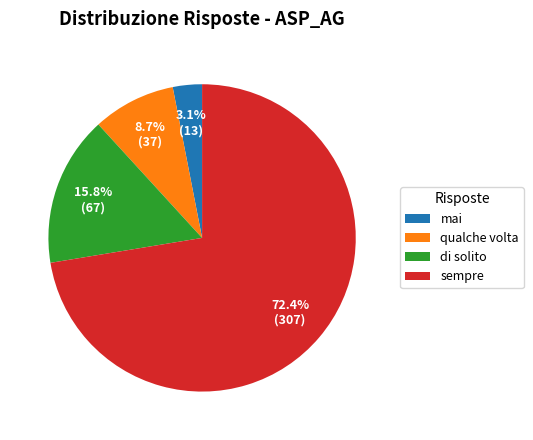

What is the largest slice in the pie chart?

sempre